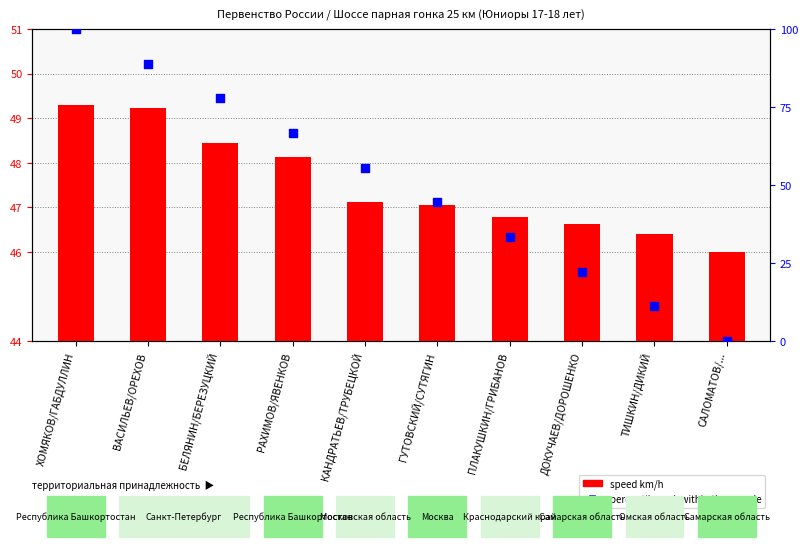

Which series reaches the minimum Y coordinate?

percentile rank within the sample